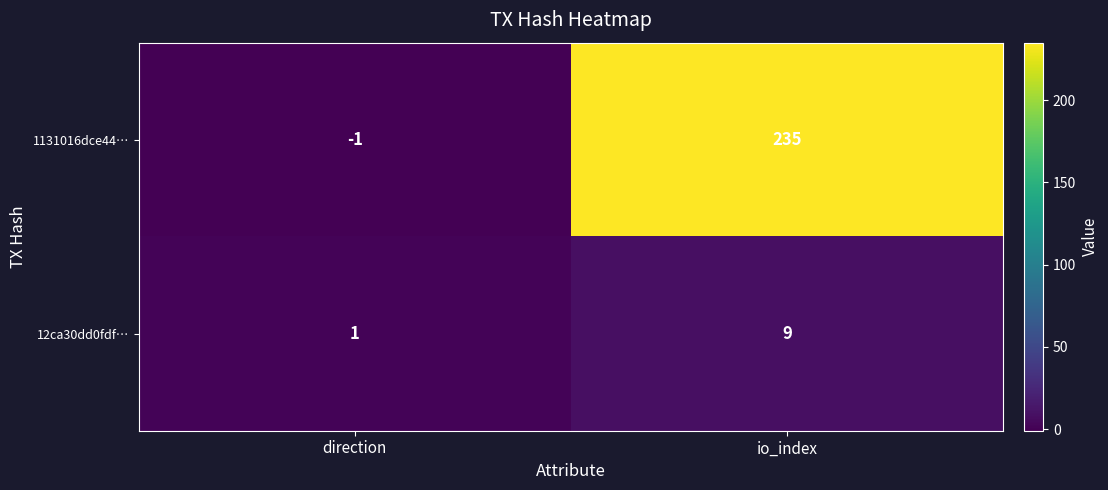

Reading left to right, list all the values displayed in this chart.

1131016dce44…: direction=-1	io_index=235
12ca30dd0fdf…: direction=1	io_index=9